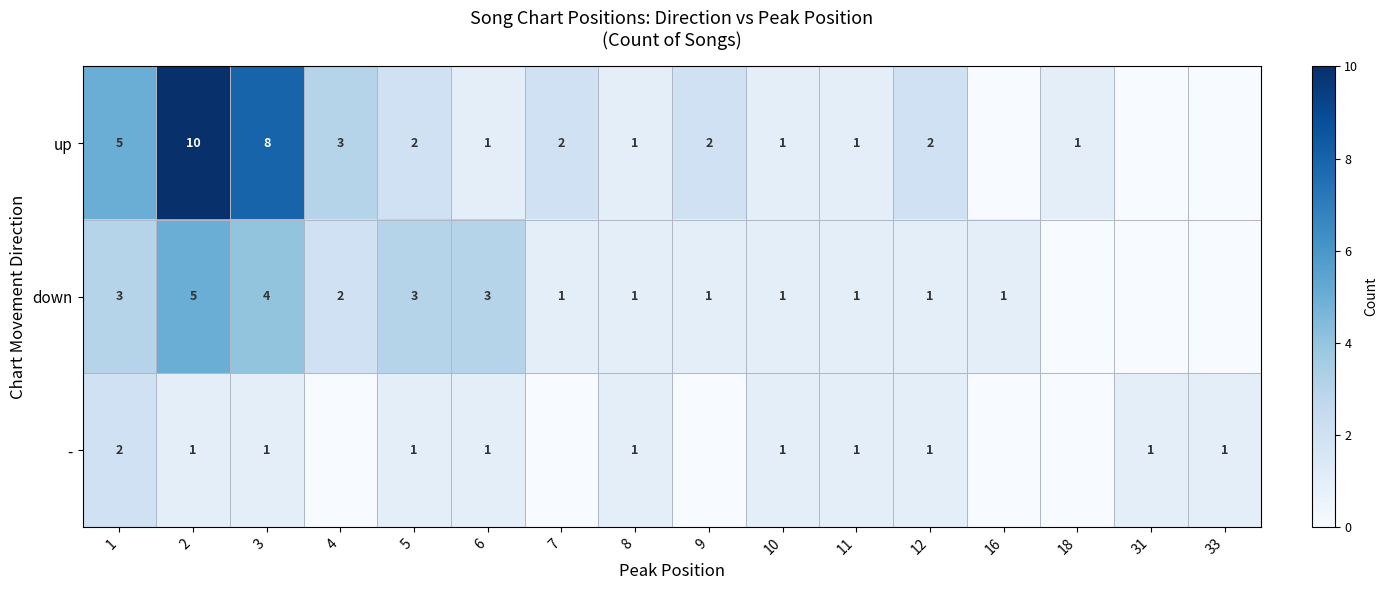

True or false: down has a value of 7 at 2.

False